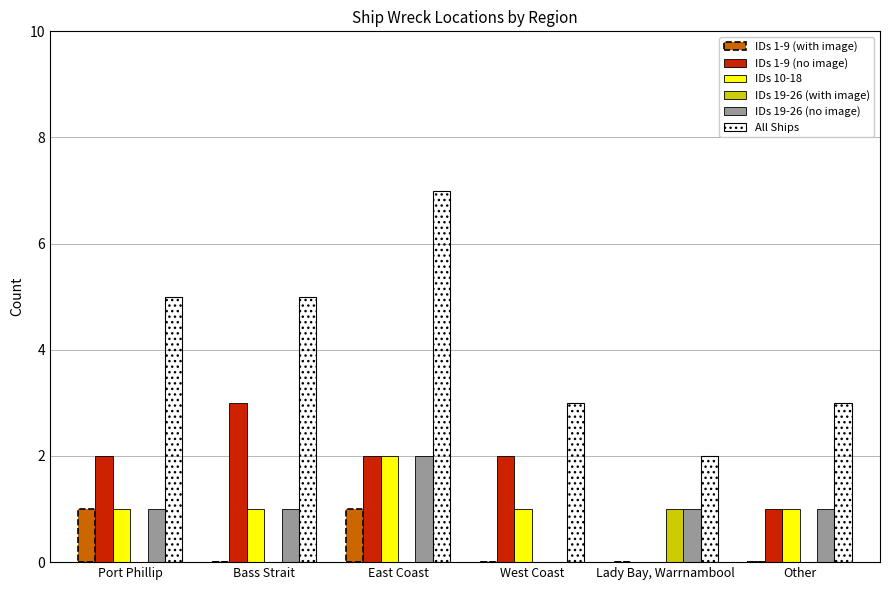

How many categories are shown in the chart?

6